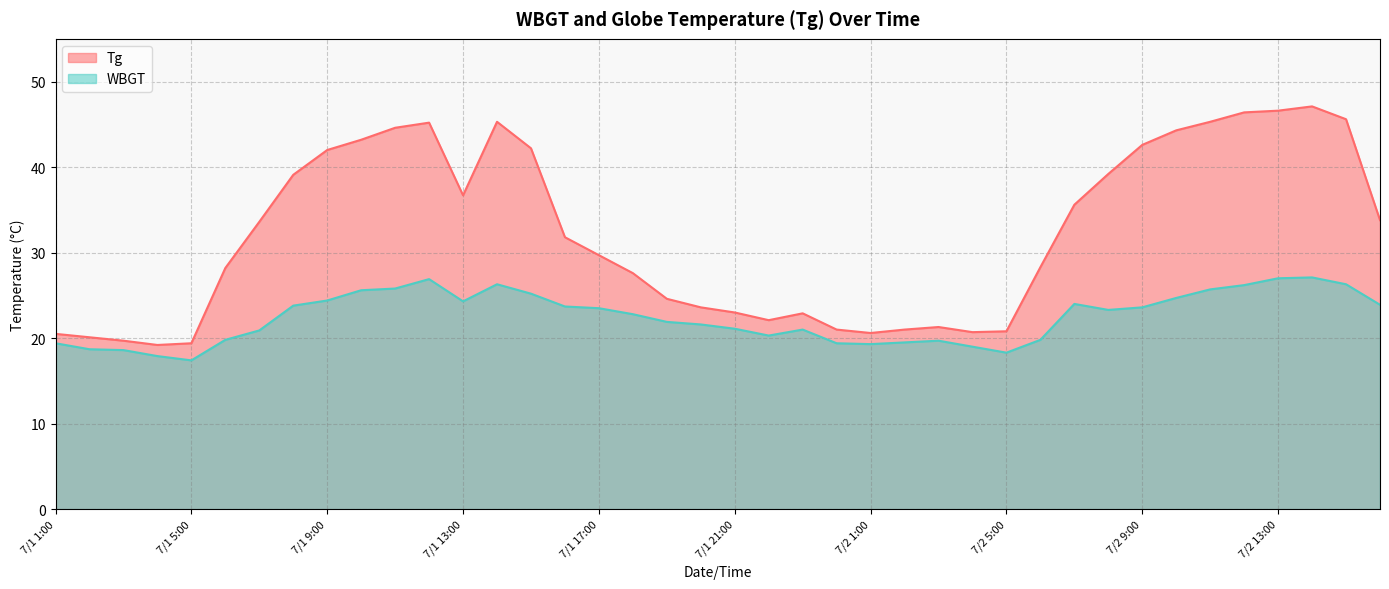

True or false: WBGT has more than 2 points higher than both neighbors.

True